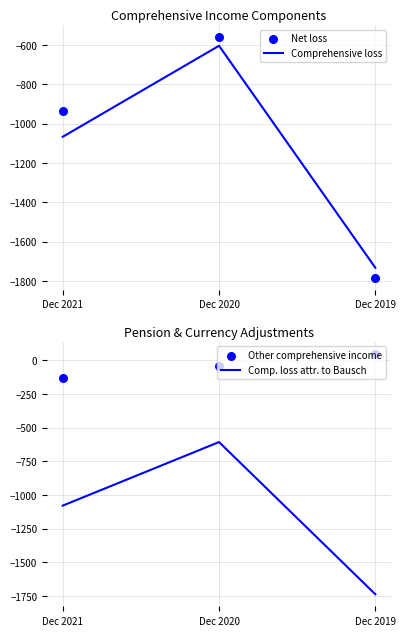

What are all the series names shown in the legend?

Comprehensive loss, Net loss, Comp. loss attr. to Bausch, Other comprehensive income